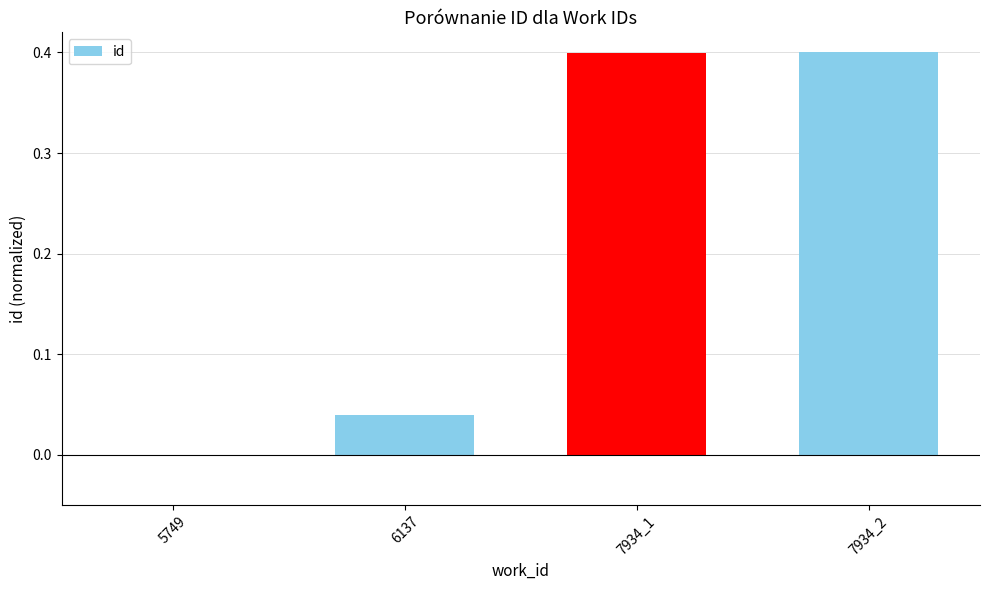

The value at 6137 is 0.0. True or false?

True